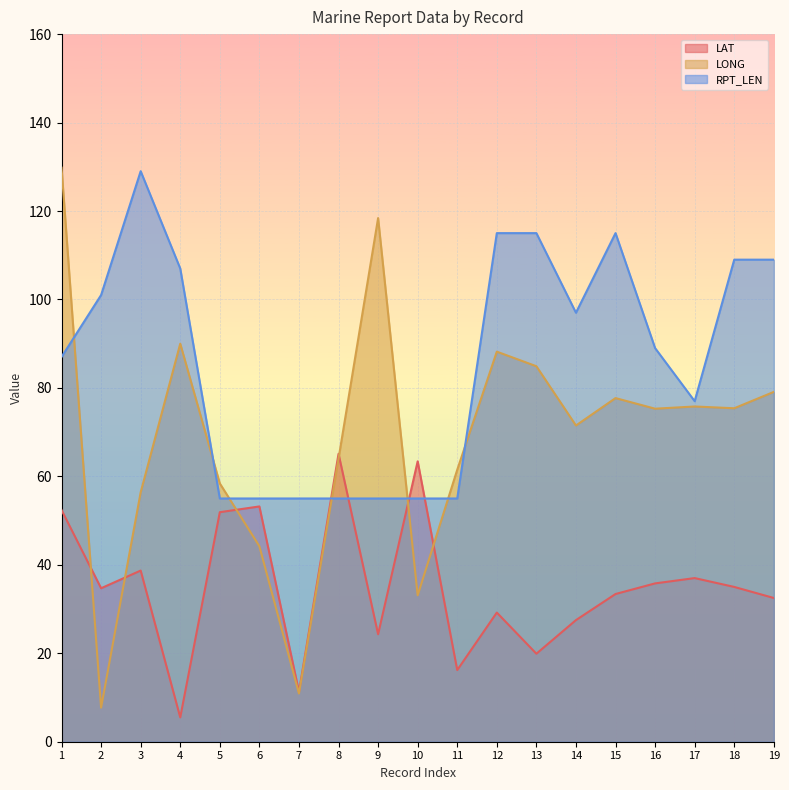

What value does the RPT_LEN series have at 1?

87.0